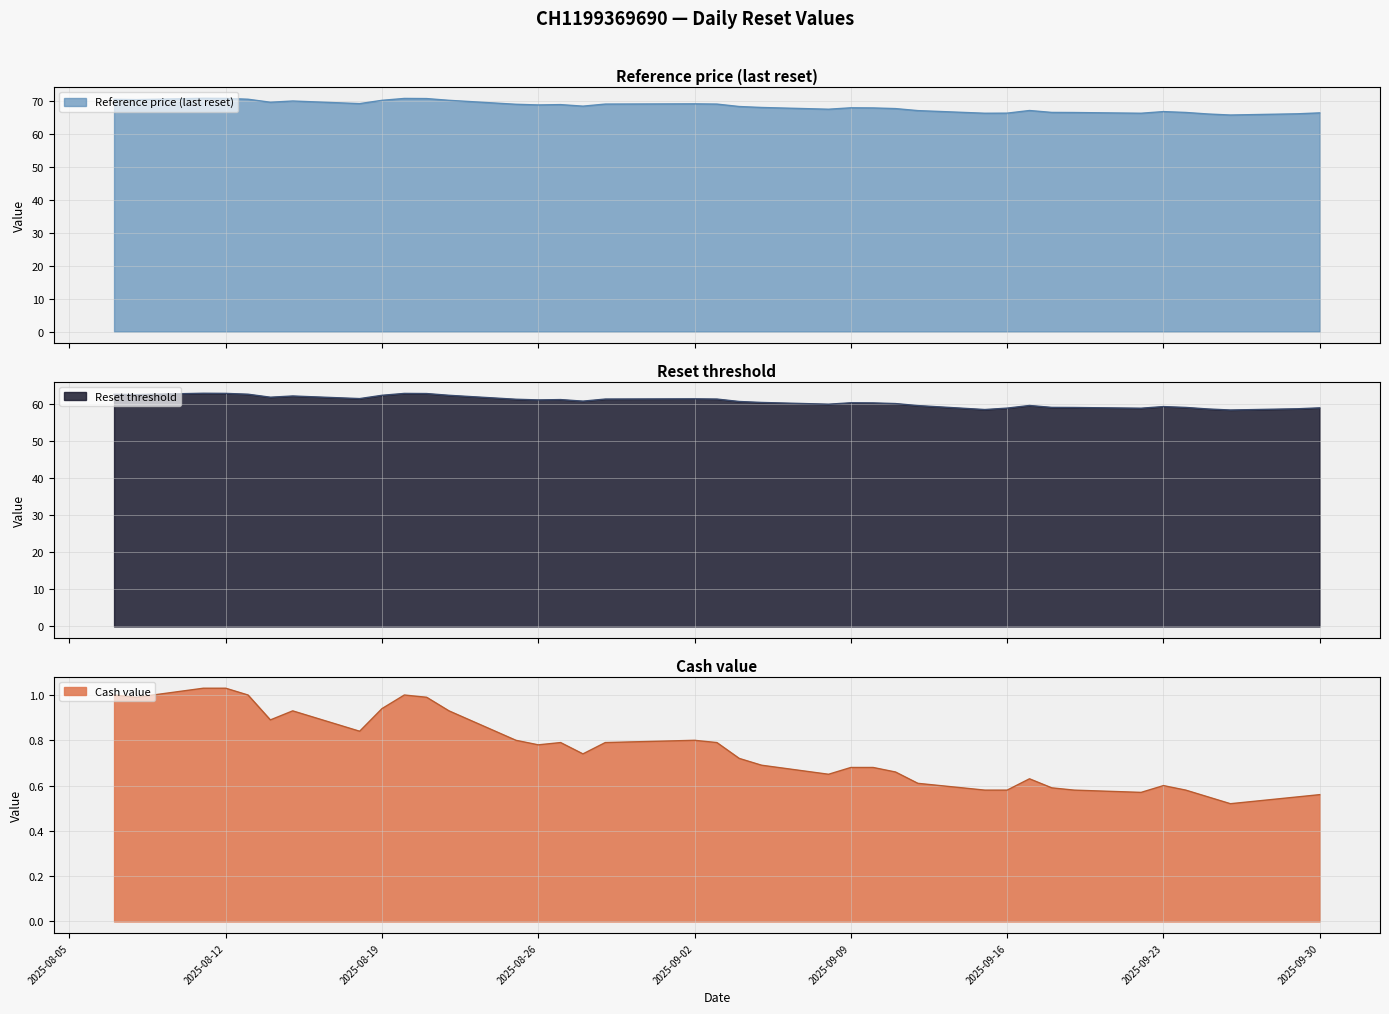

How many distinct data groups are displayed?

3